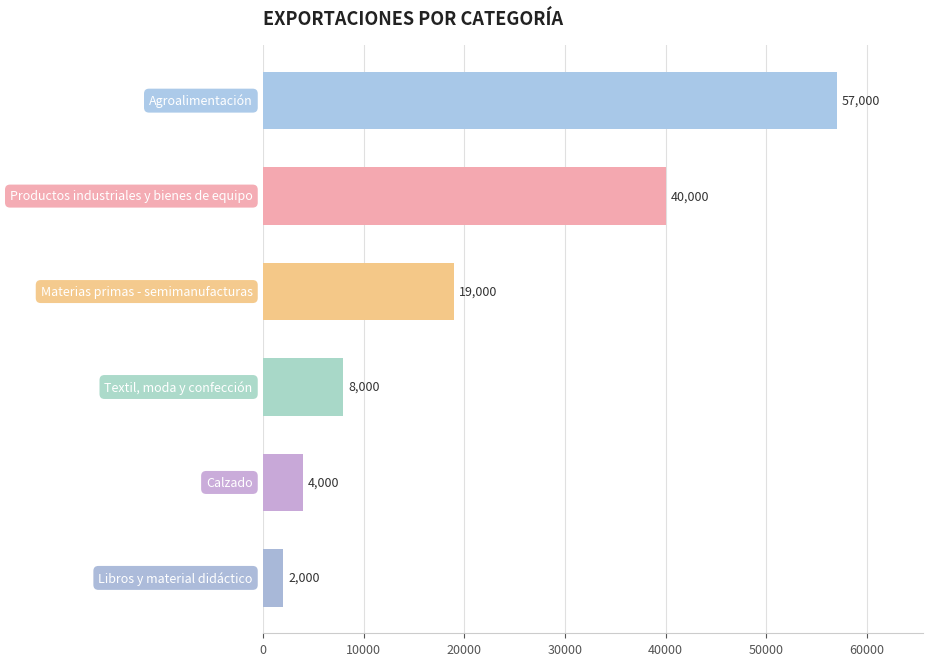

Are the bars grouped side by side (vs. stacked)?

No